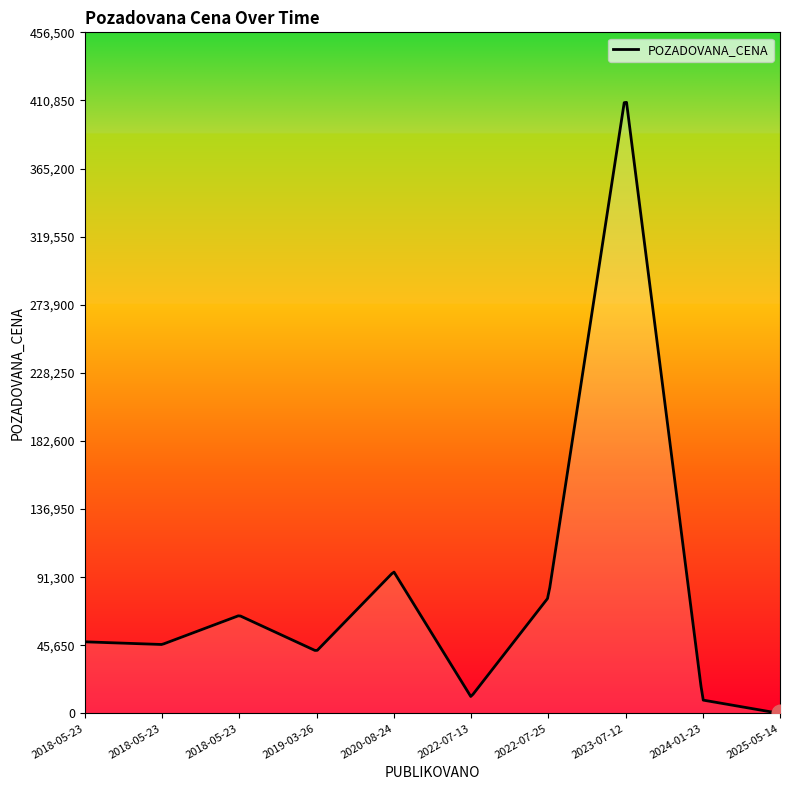

How many lines are shown in the chart?

1